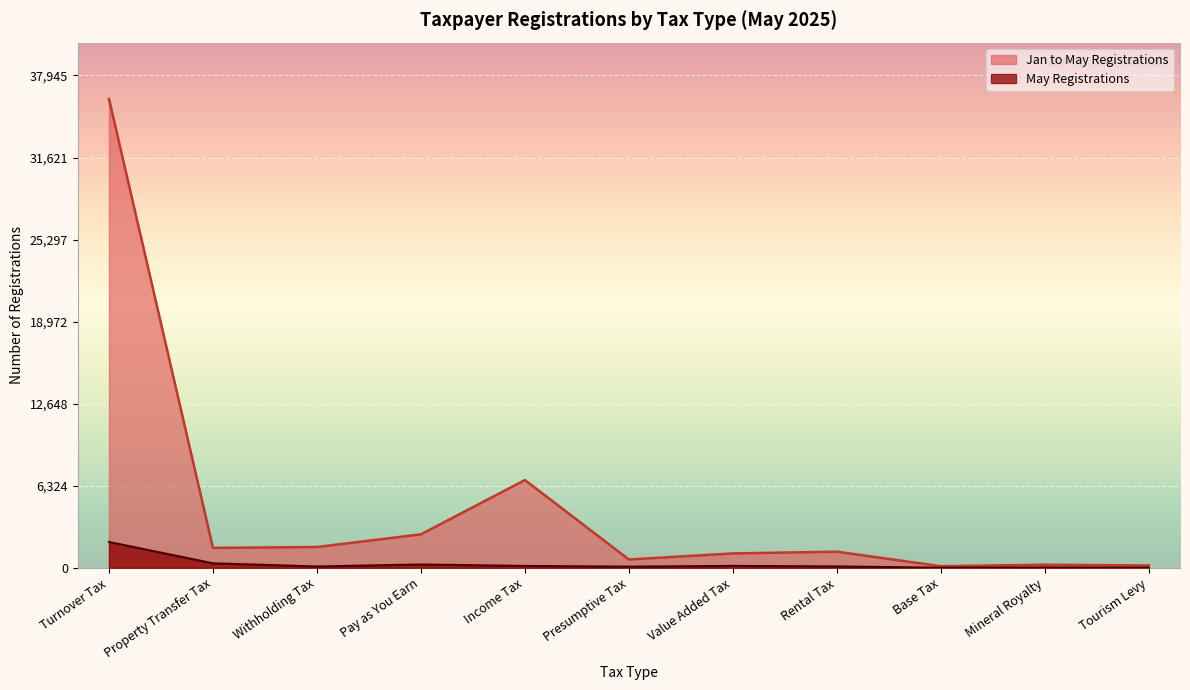

True or false: Jan to May Registrations has a value of 639 at Presumptive Tax.

True